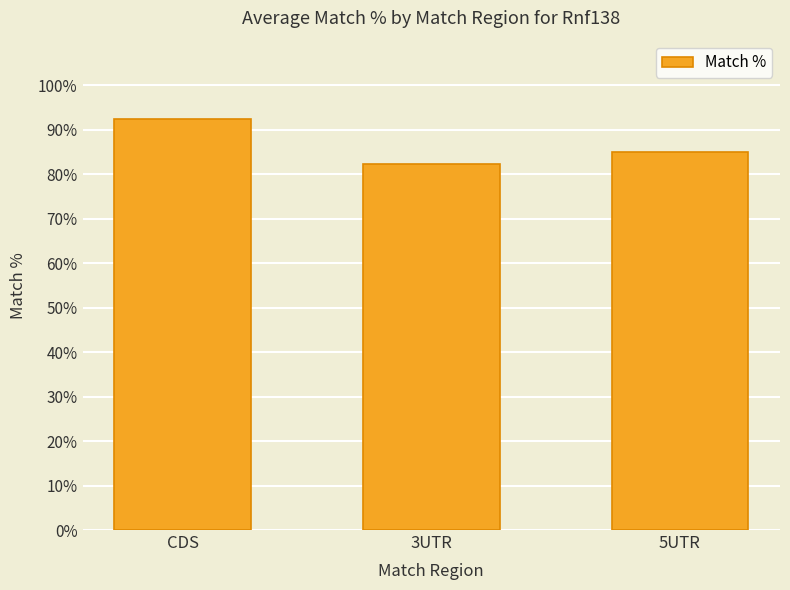

What is the ratio of the value at 3UTR to the value at CDS?

0.9